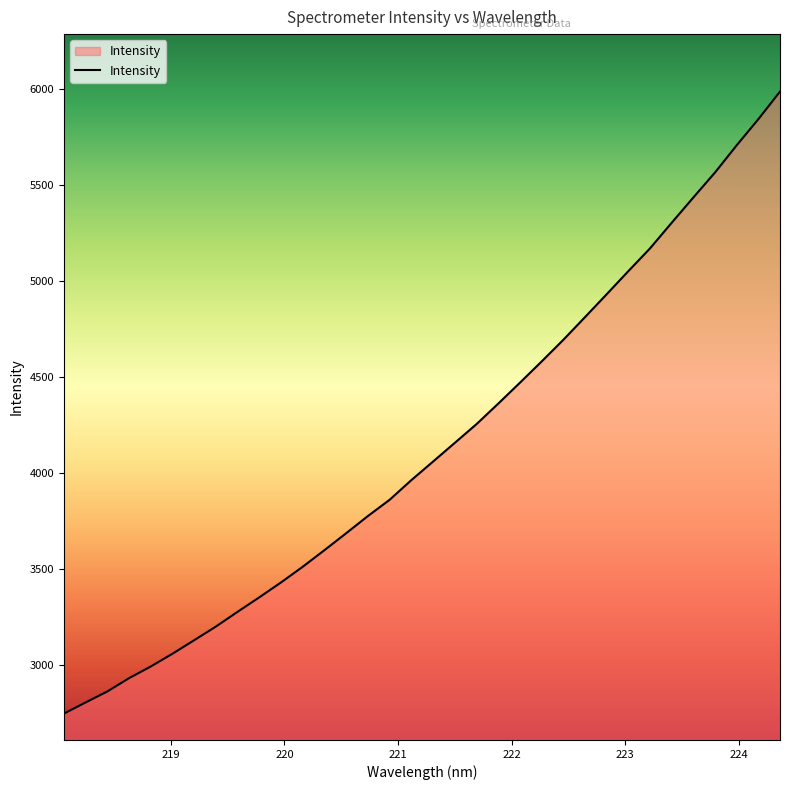

What is the greatest value displayed?

5986.9